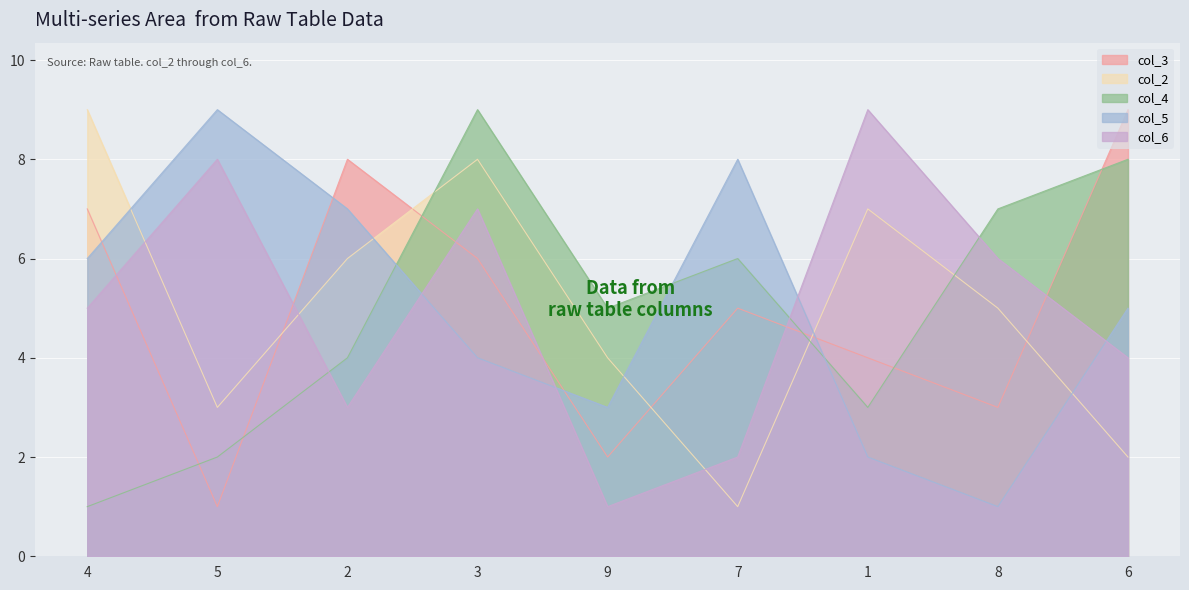

What is the label of the 8th point from the left?

8